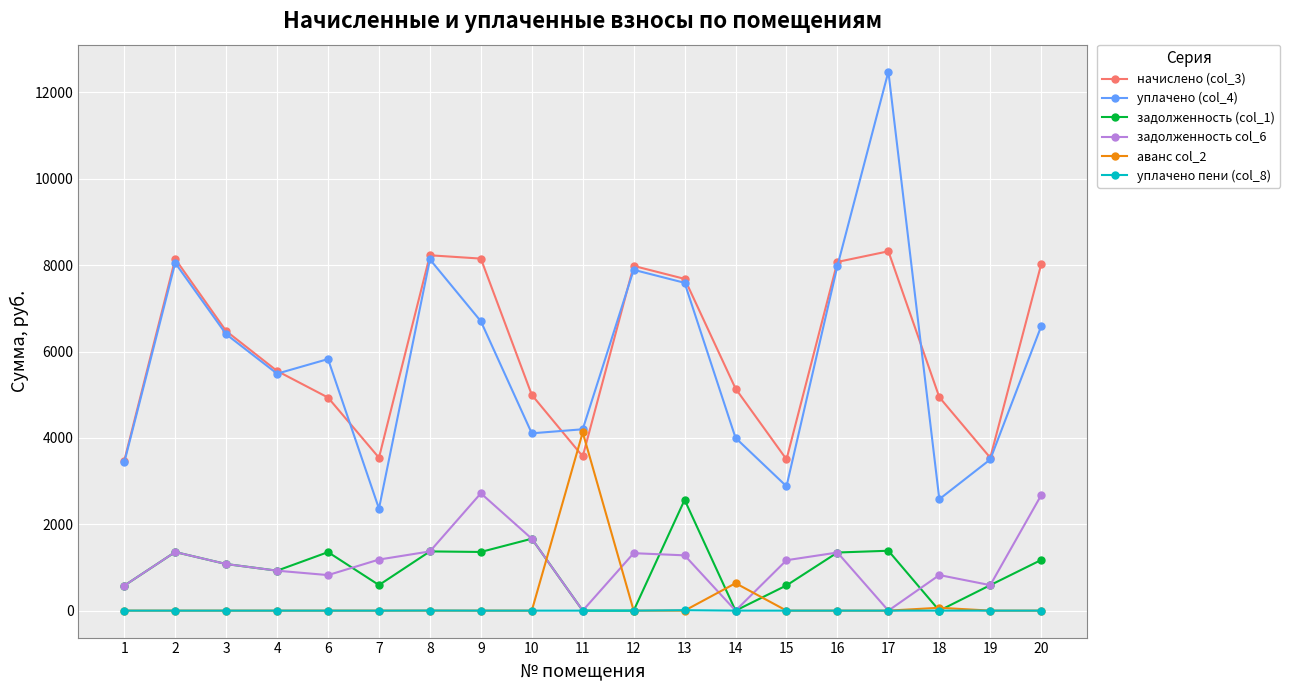

Which series changed the most between 11 and 19?

аванс col_2